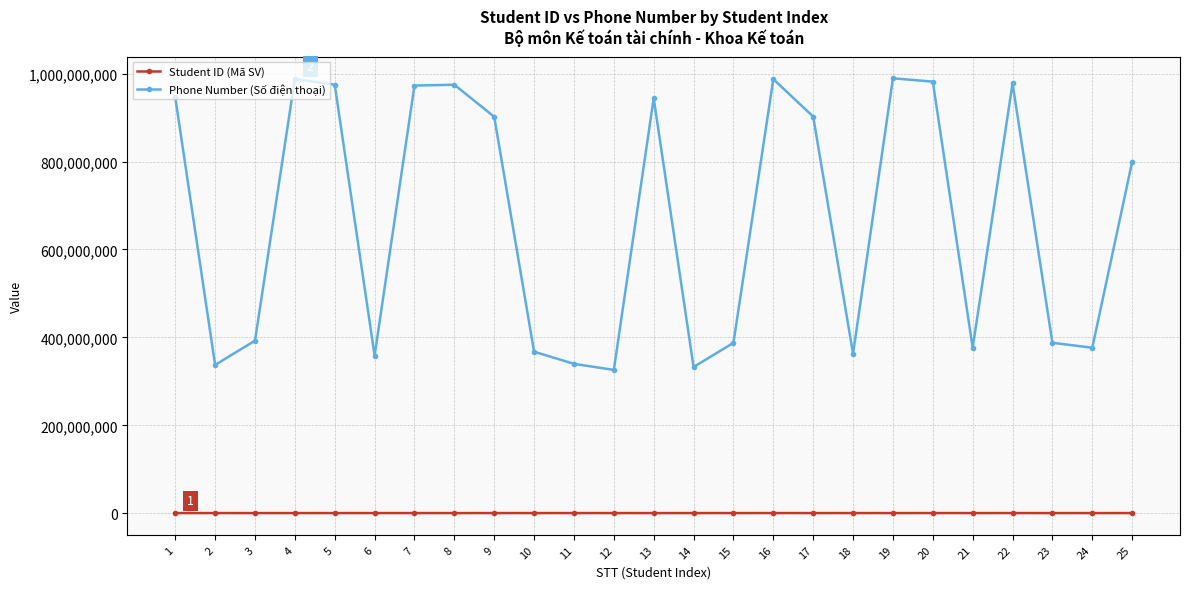

What is the smallest value displayed?

621325